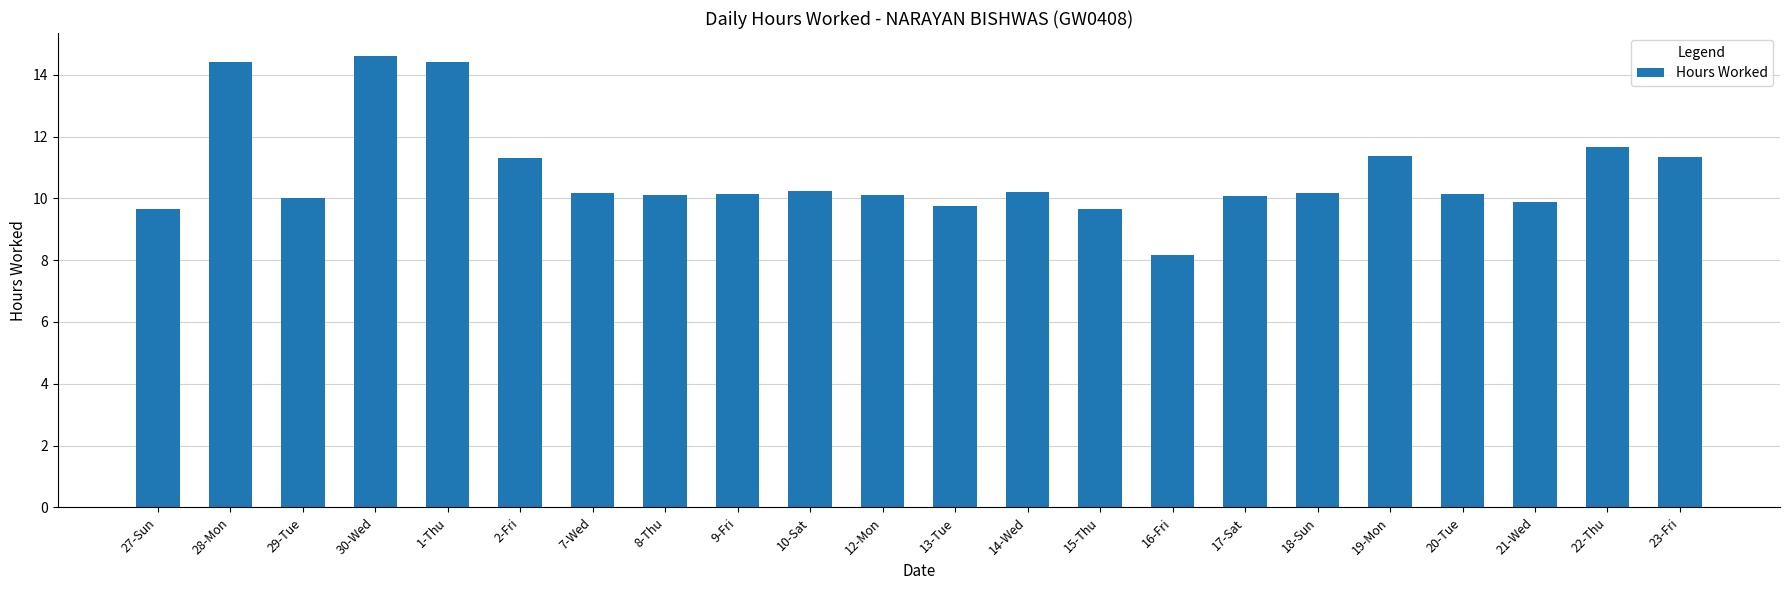

Which has a higher value, 14-Wed or 22-Thu?

22-Thu